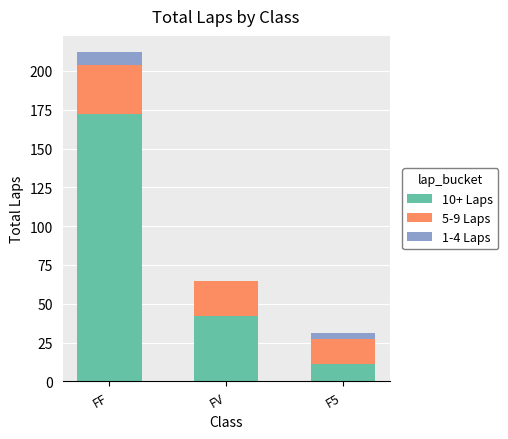

Are the bars horizontal?

No